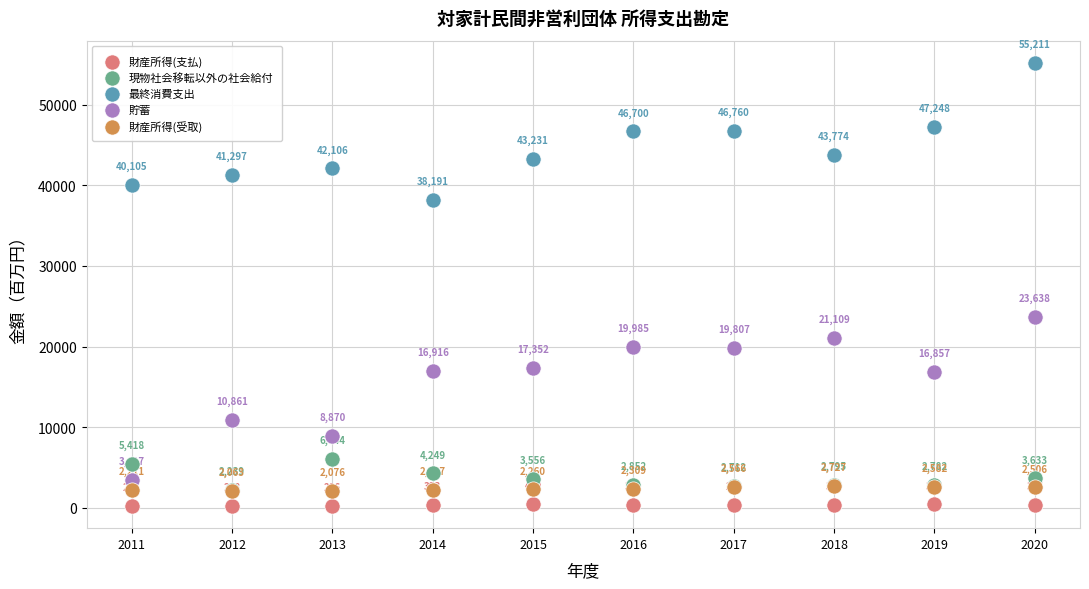

In the 貯蓄 series, what Y value is closest to 13527?

10861